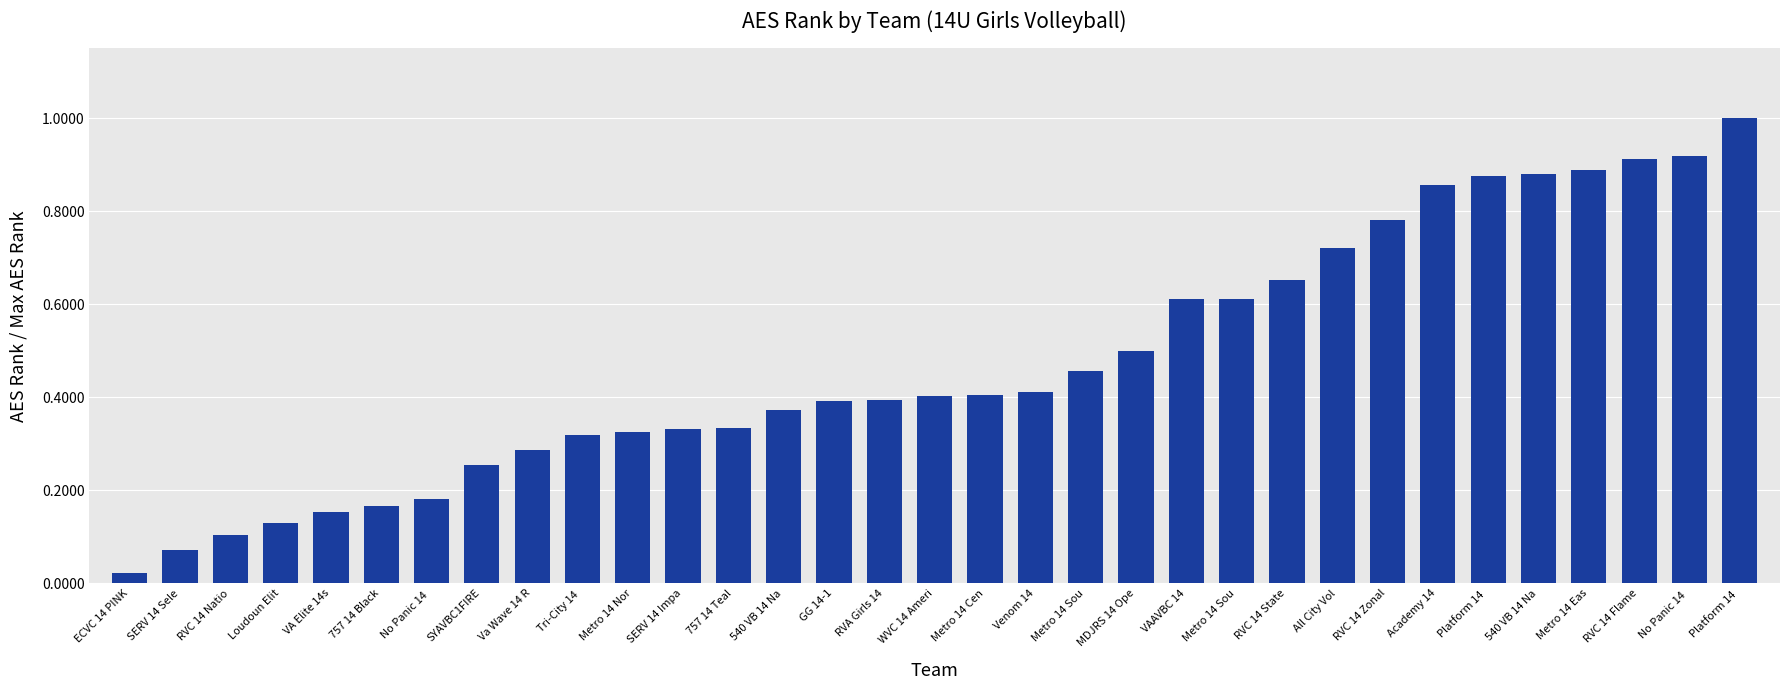

The chart shows a value of 0.2 at WVC 14 Ameri. True or false?

False